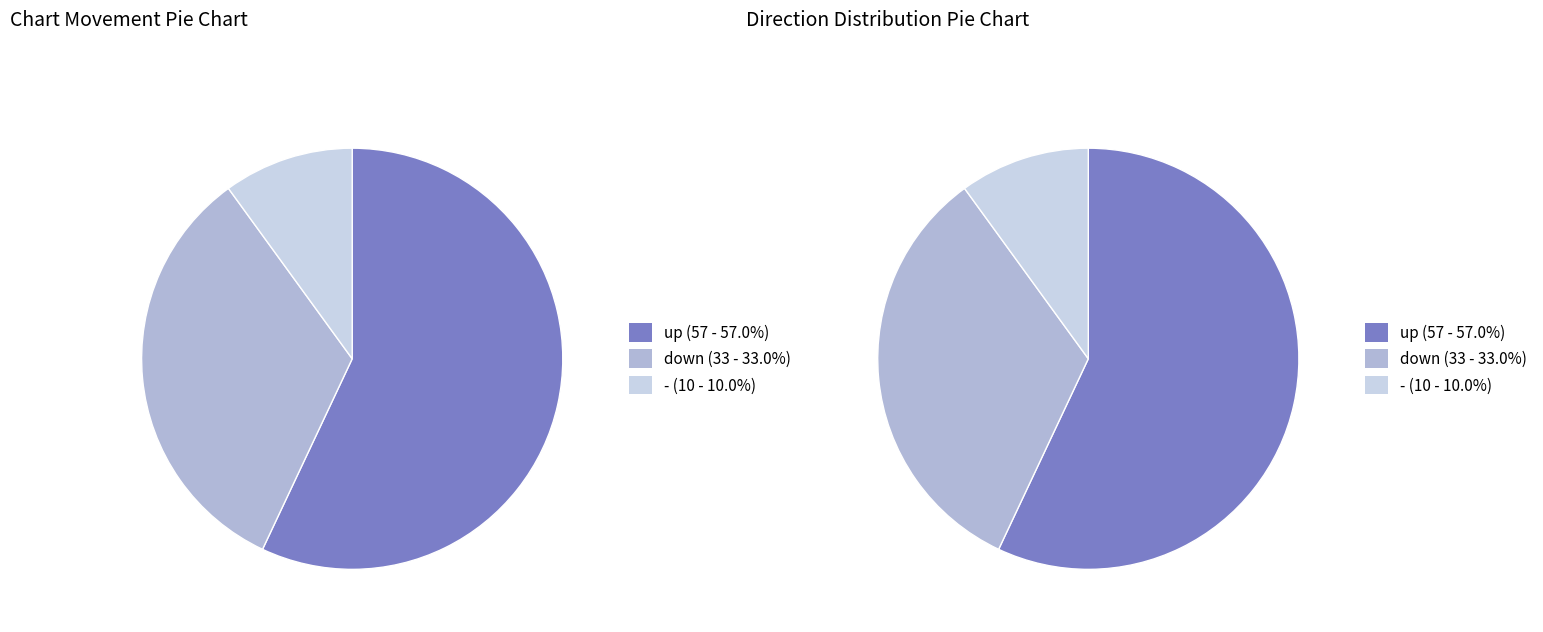

What is the smallest slice in the pie chart?

-